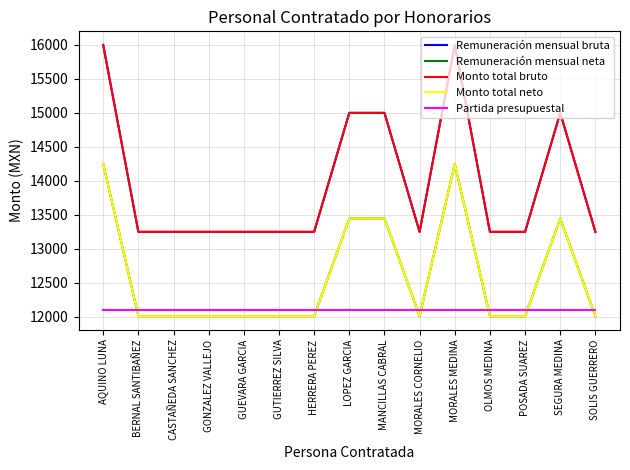

Is this an area chart (filled region under the line)?

No